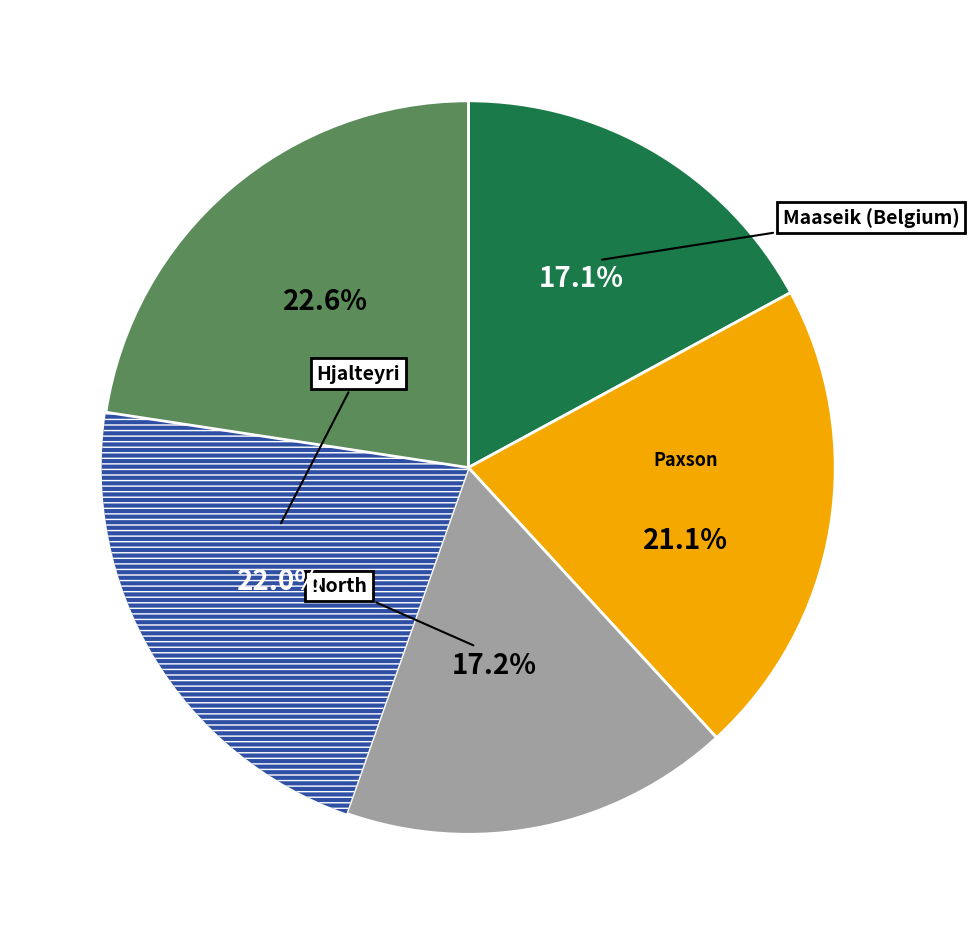

How many slices are in this pie chart?

5